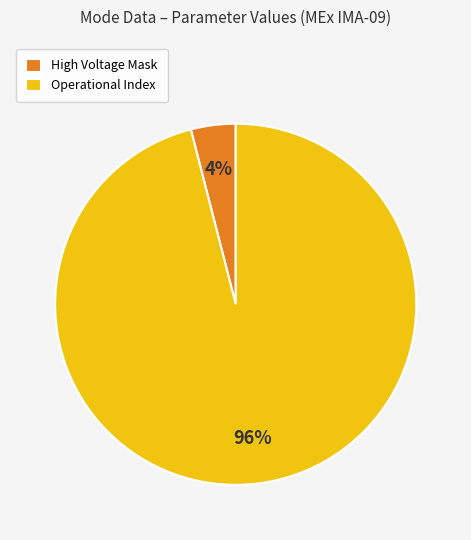

How many segments does this pie chart have?

2